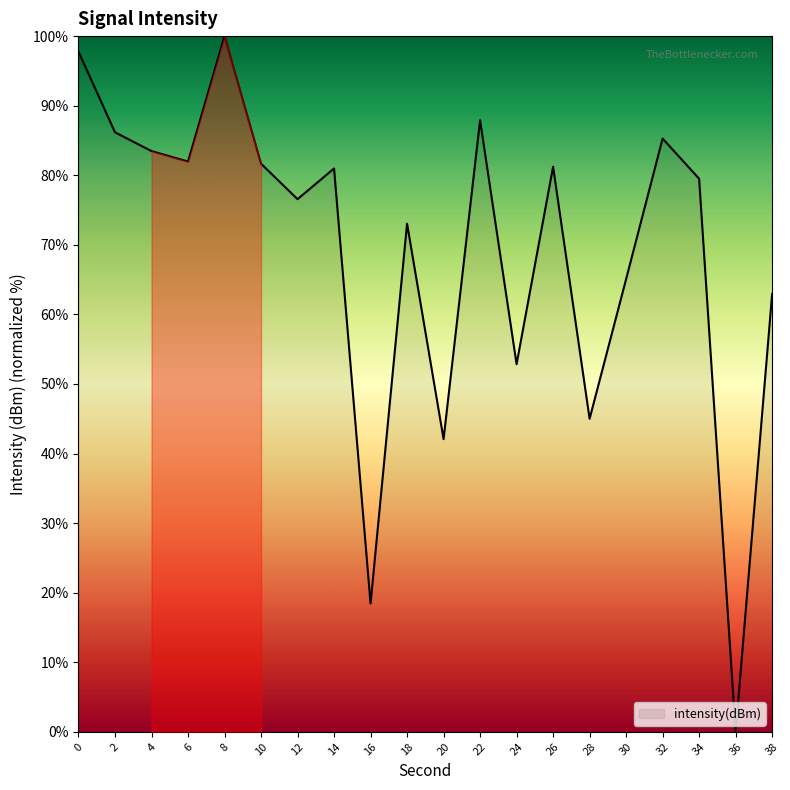

What is the difference between the maximum and minimum values?

100.0